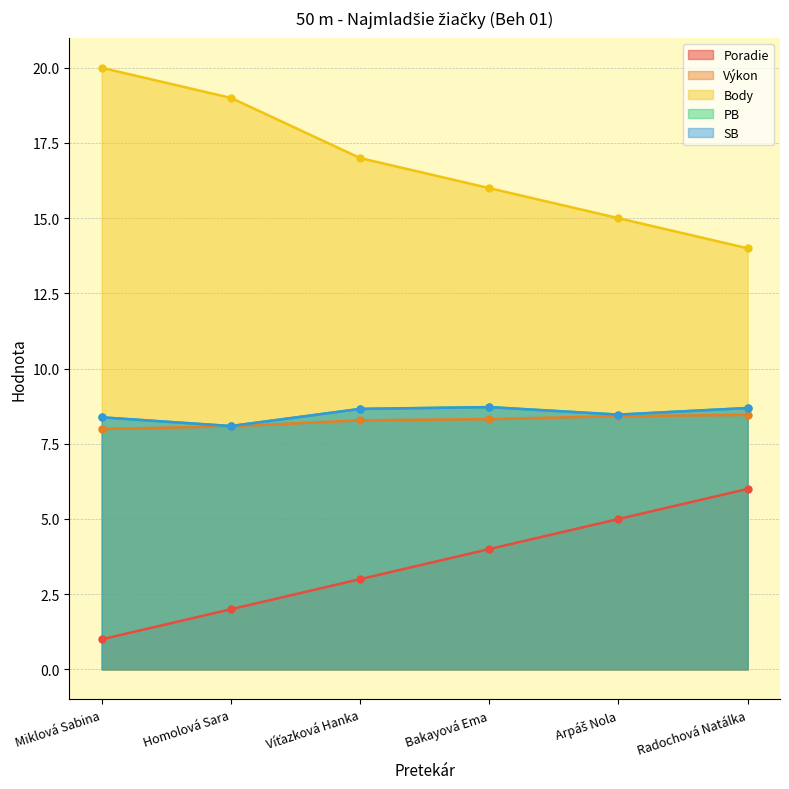

What is the difference between the Výkon values at Homolová Sara and Arpáš Nola?

0.3